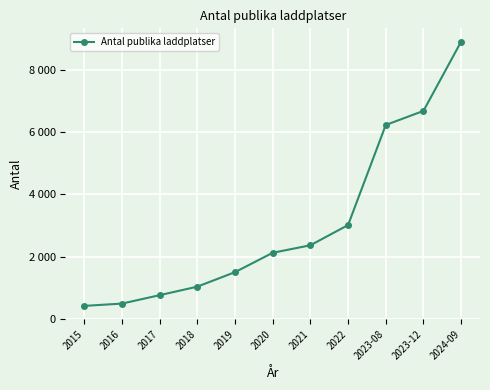

True or false: the data shows 2530 at 2019.

False